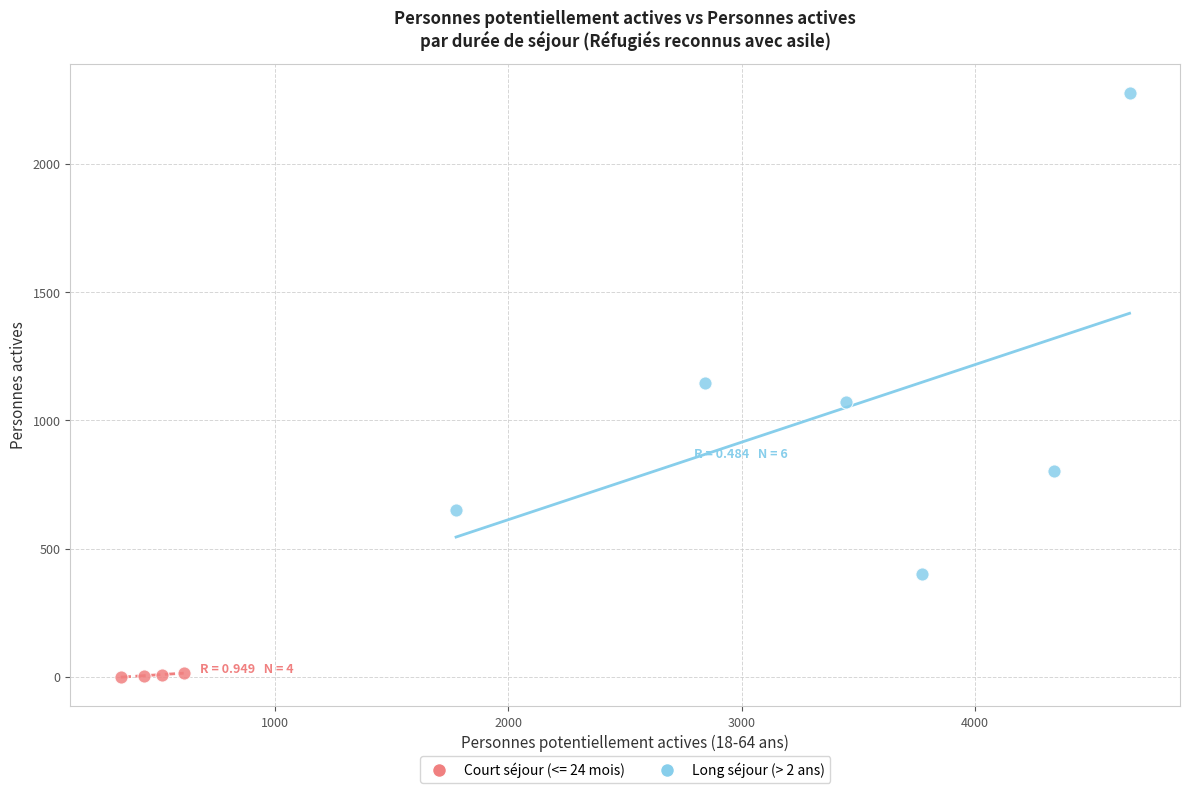

Which series has the largest Y range (max minus min)?

Long séjour (> 2 ans)